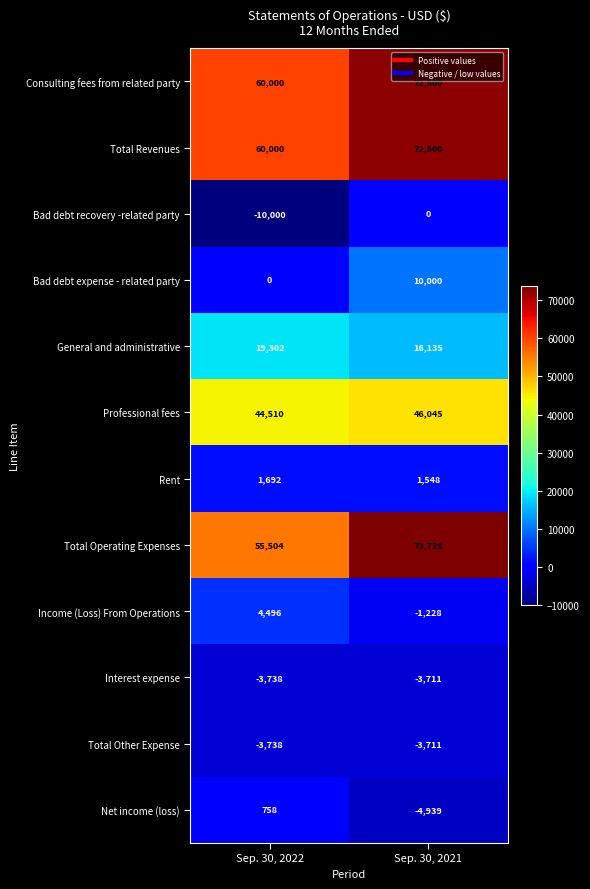

Reading left to right, what are all the values shown in this chart?

Consulting fees from related party: 60000	72500
Total Revenues: 60000	72500
Bad debt recovery -related party: -10000	0
Bad debt expense - related party: 0	10000
General and administrative: 19302	16135
Professional fees: 44510	46045
Rent: 1692	1548
Total Operating Expenses: 55504	73728
Income (Loss) From Operations: 4496	-1228
Interest expense: -3738	-3711
Total Other Expense: -3738	-3711
Net income (loss): 758	-4939